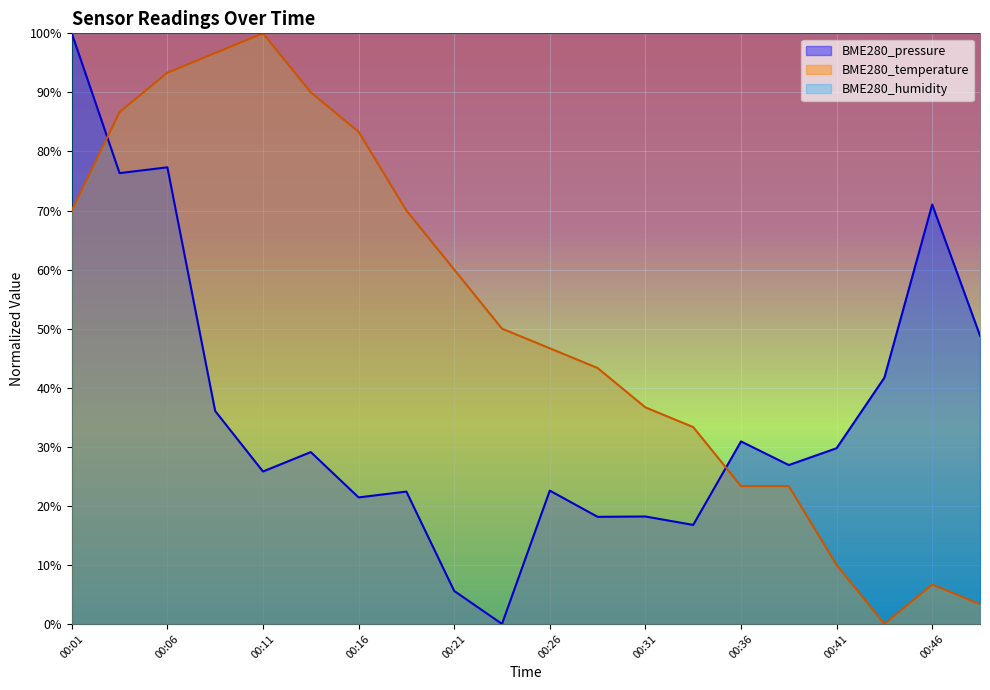

What is the sum of the BME280_temperature values at 00:41 and 00:01?

80.0